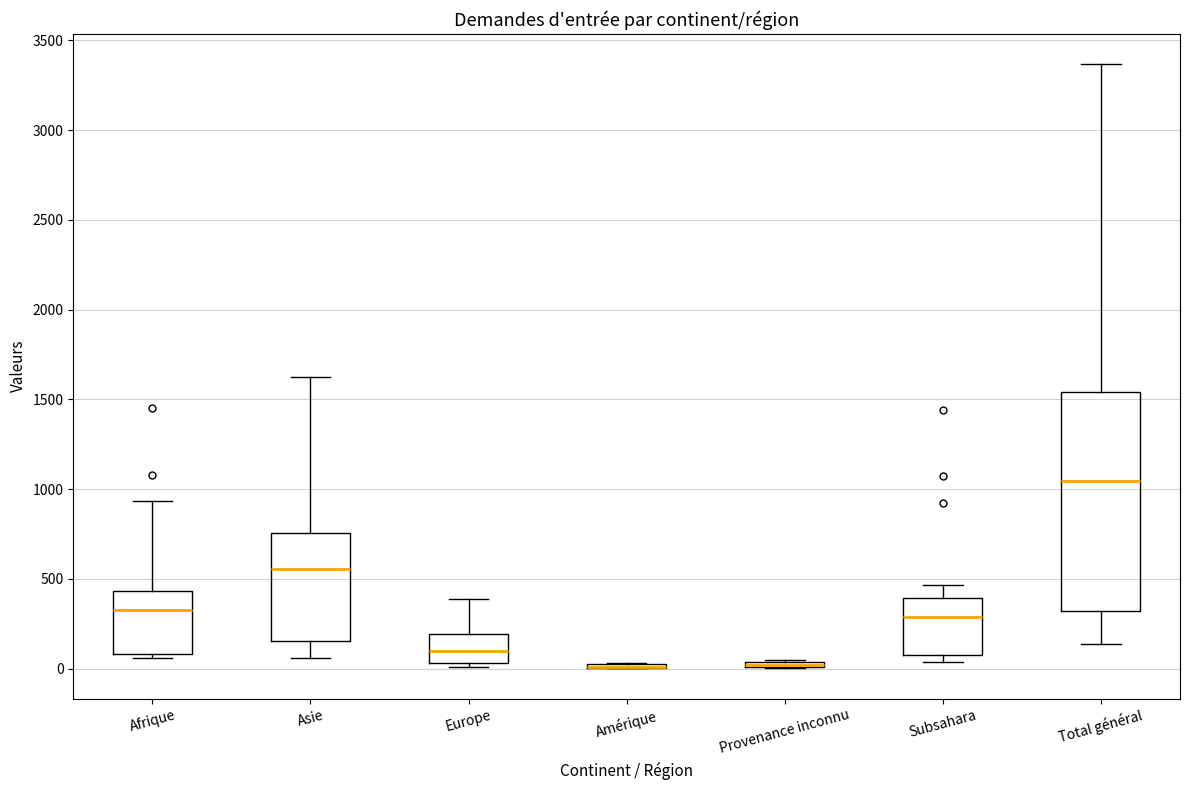

Where is the lower edge of the box for Asie on the y-axis? The values are not printed on the chart, so give them approximately, as read against the axis.

150